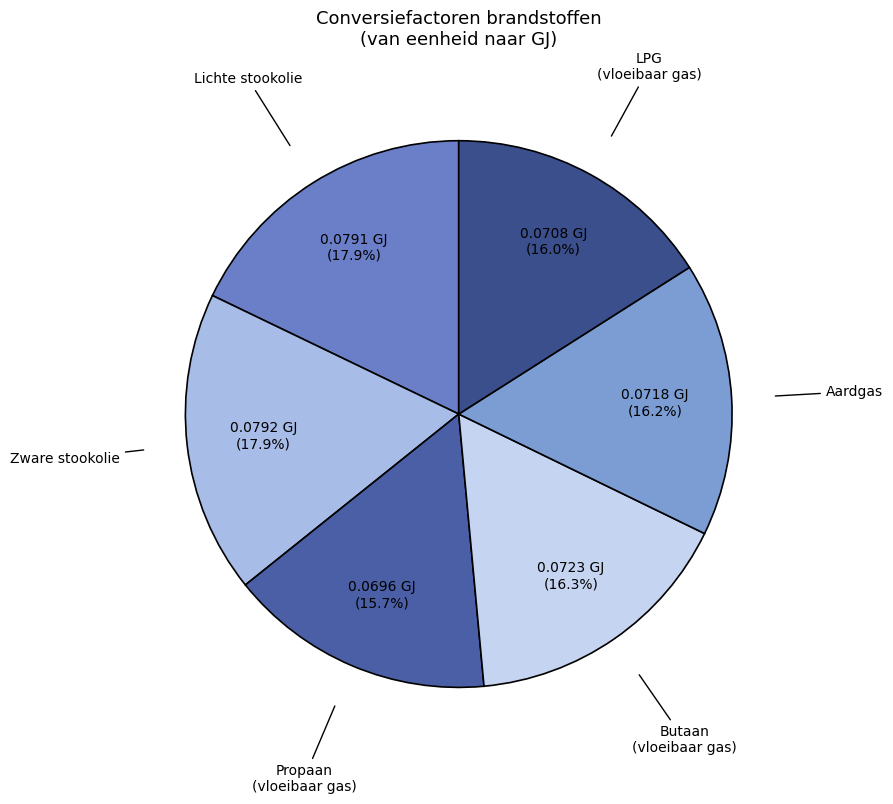

Count the number of slices in the pie.

6